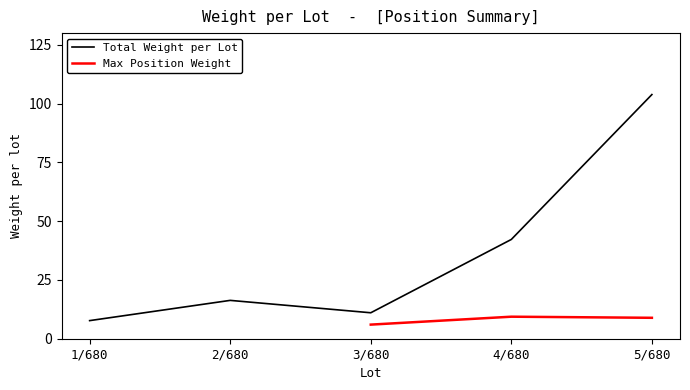

At which label does the data first exceed 16?

2/680